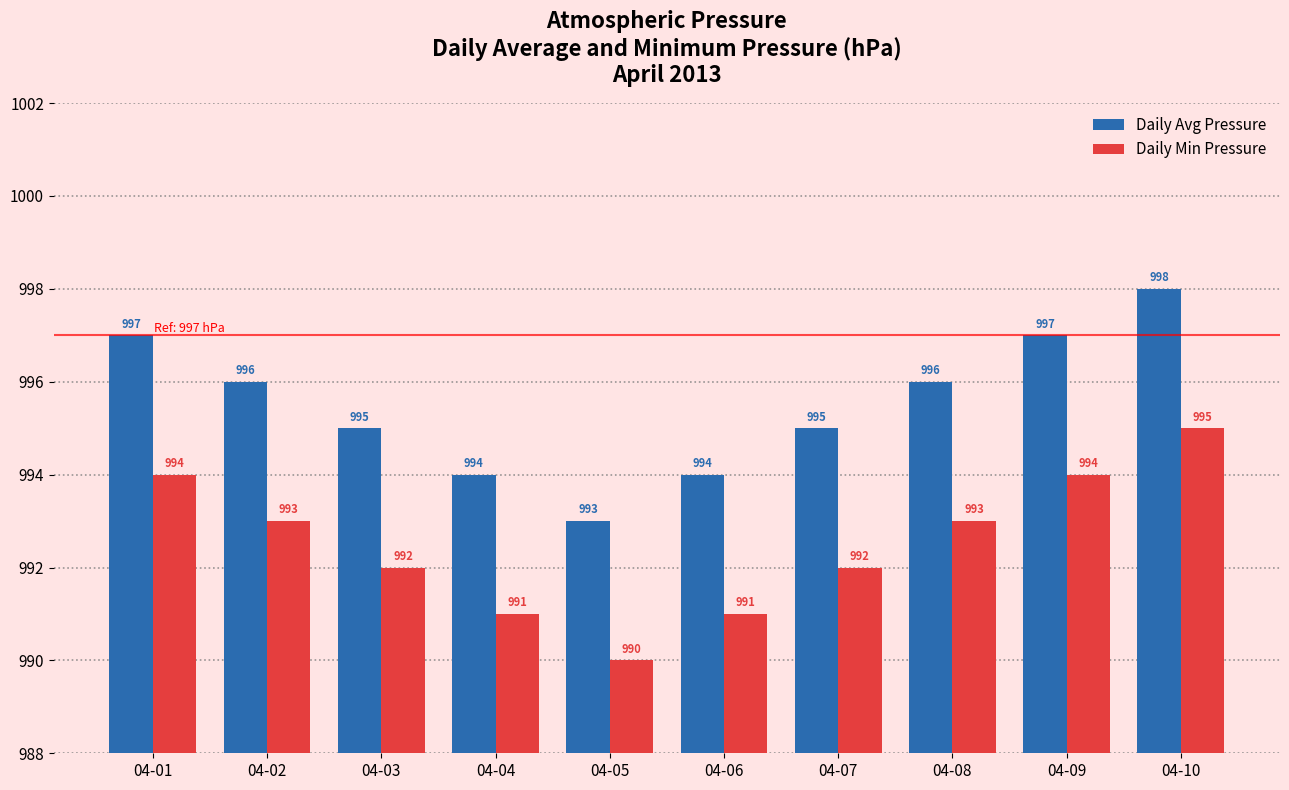

Reading left to right, what are all the values shown in this chart?

Daily Avg Pressure: 997	996	995	994	993	994	995	996	997	998
Daily Min Pressure: 994	993	992	991	990	991	992	993	994	995